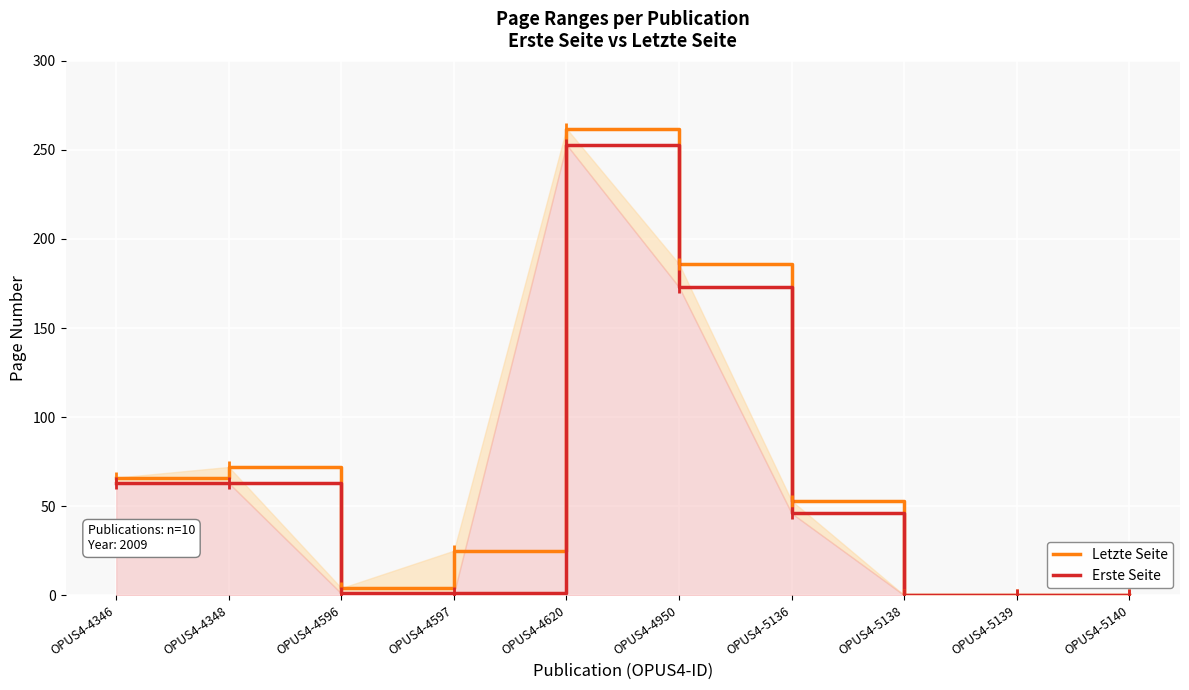

Where is the first local maximum for Erste Seite?

OPUS4-4620